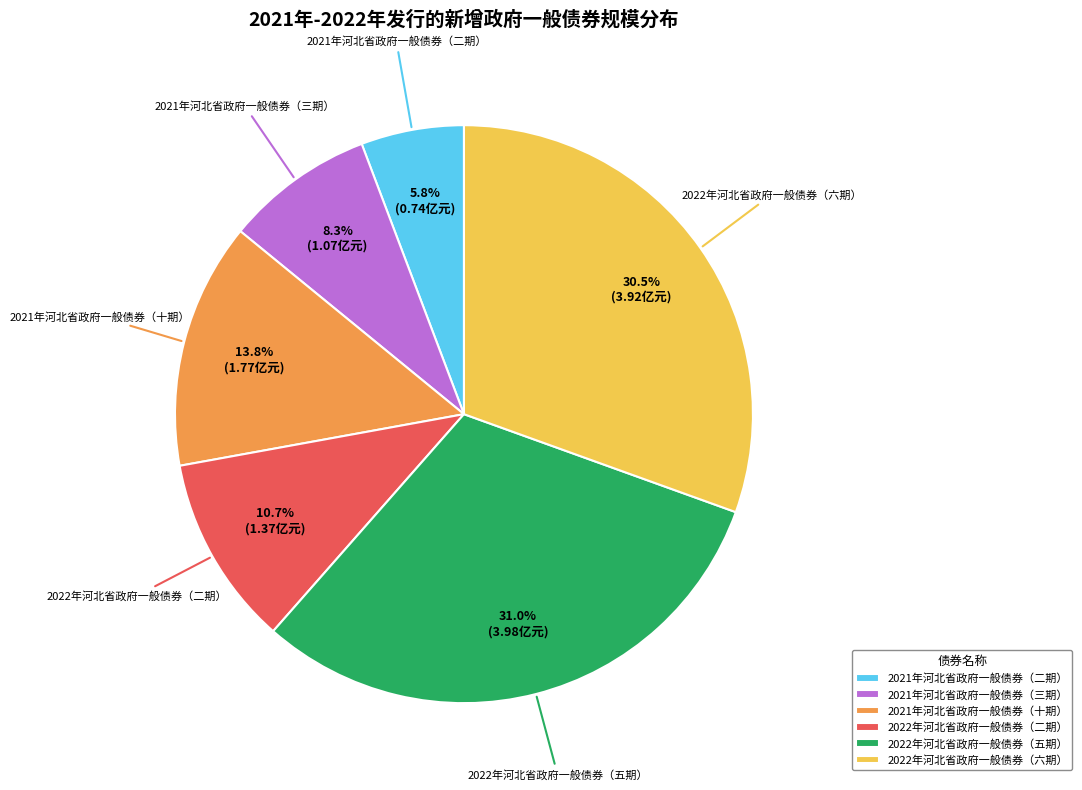

Which category has the smallest portion of the pie?

2021年河北省政府一般债券（二期）